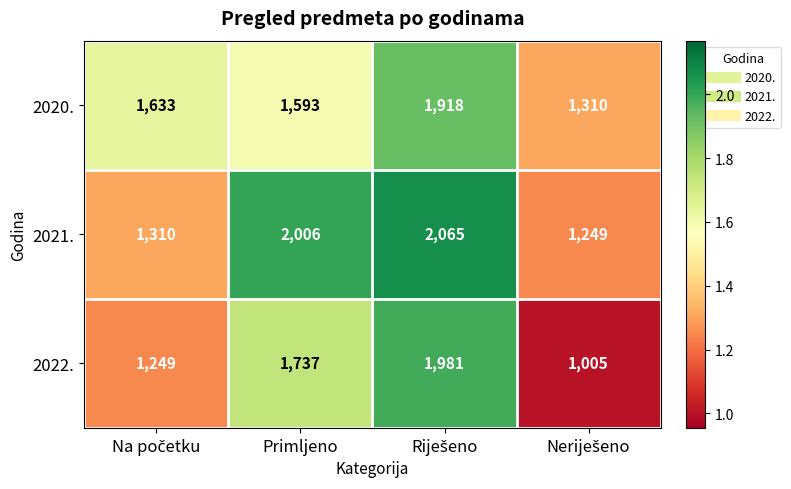

What is the maximum value for 2021.?

2065